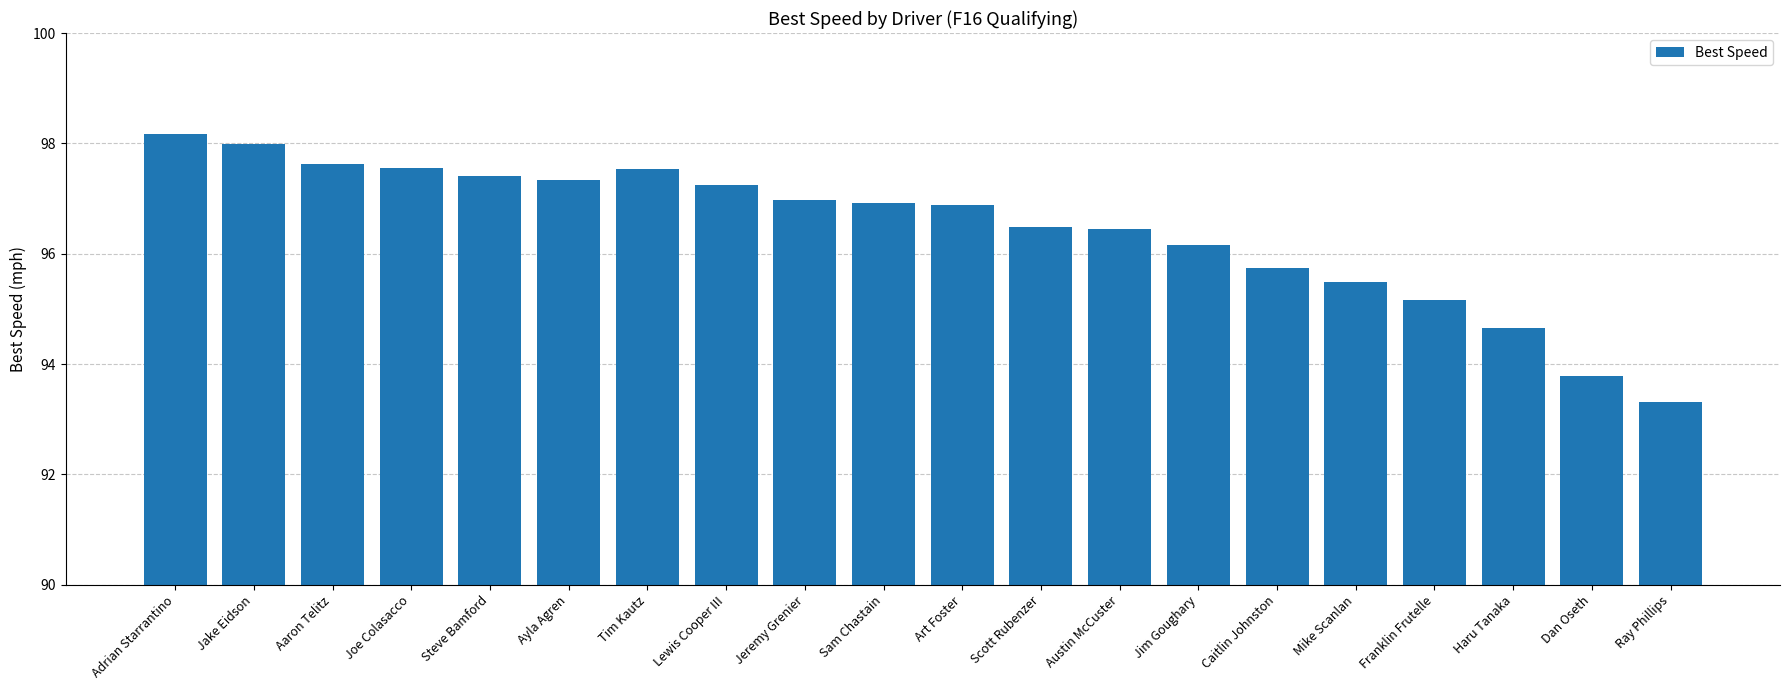

What is the change in value from Adrian Starrantino to Mike Scanlan?

-2.7